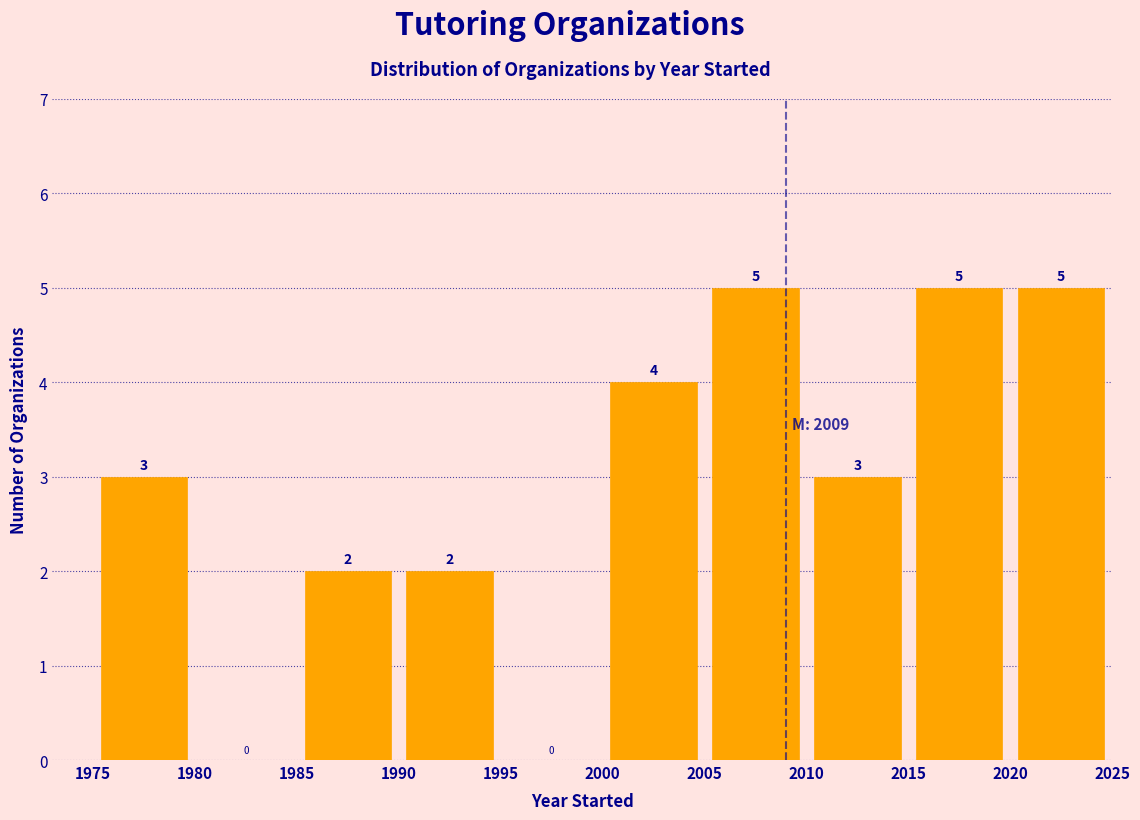

How tall is the bar that spans 2020 to 2025 on the x-axis?

5